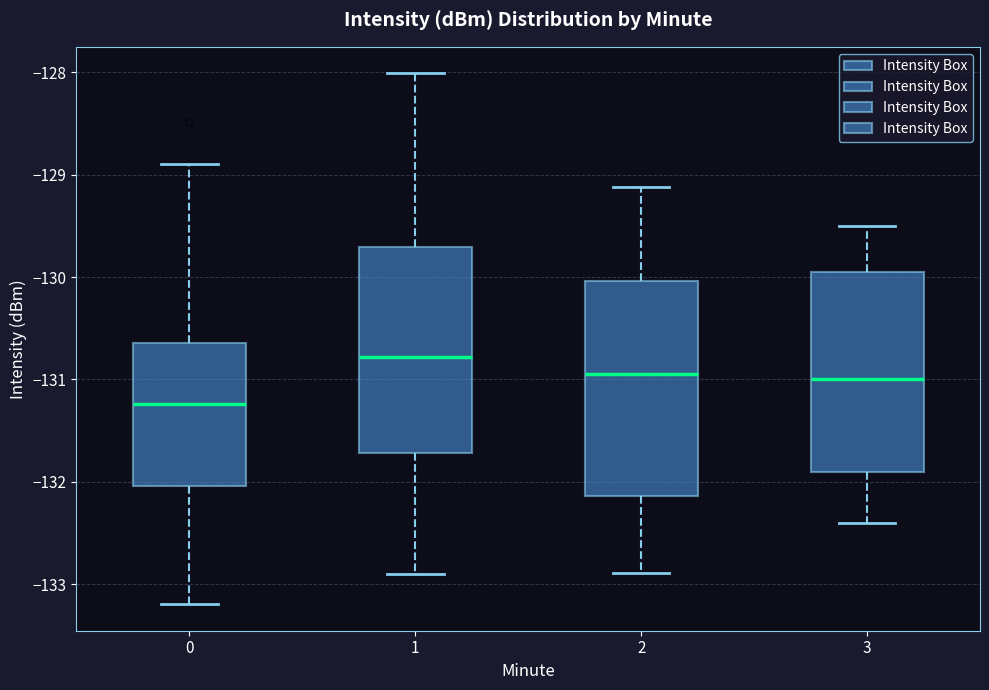

Where does the lower whisker of the box at x = 3 end on the y-axis? The values are not printed on the chart, so give them approximately, as read against the axis.

-132.4